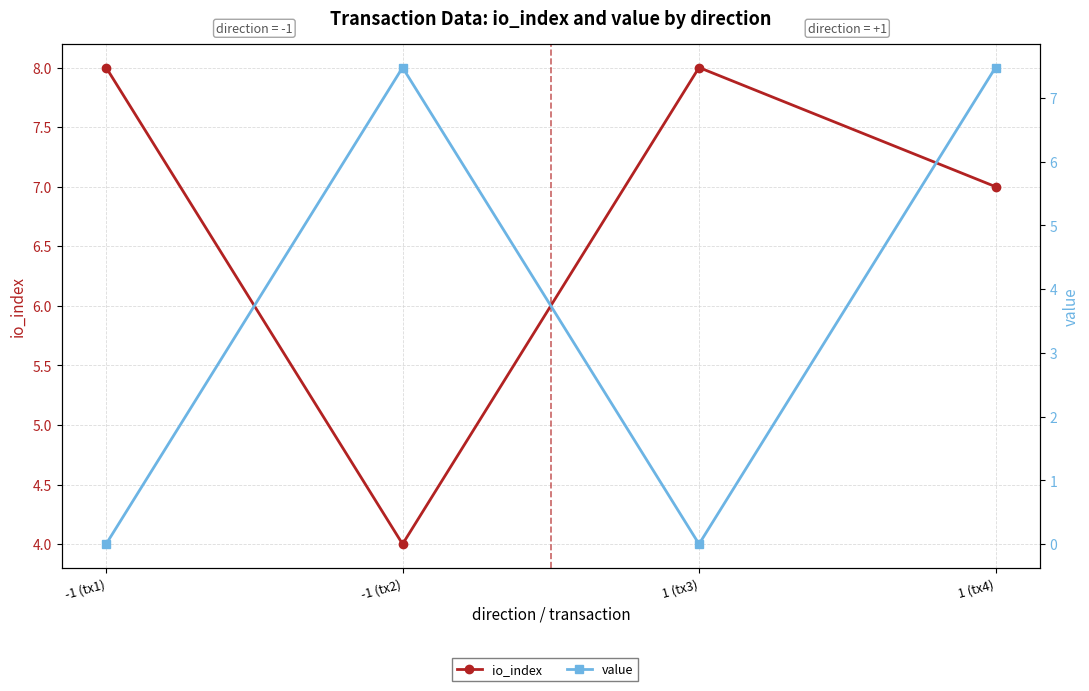

What is the maximum value for io_index?

8.0